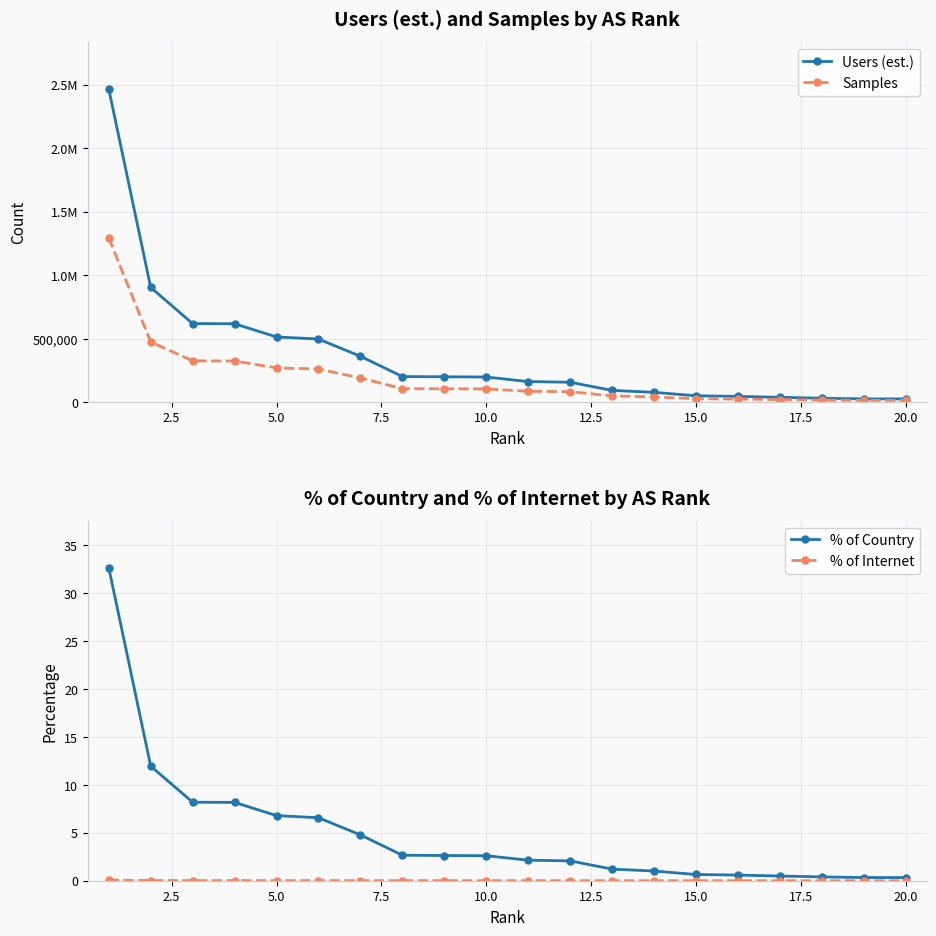

What is the maximum value for % of Country?

32.7